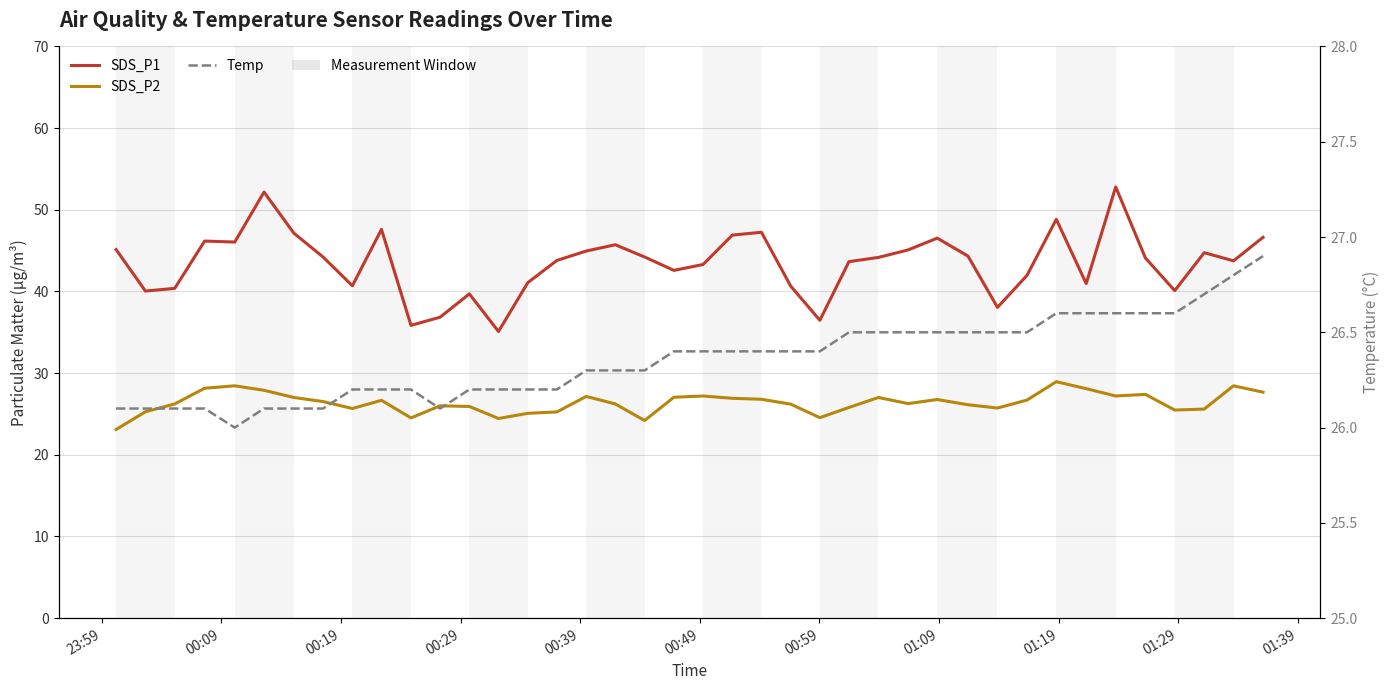

True or false: SDS_P2 and Temp cross at least once.

True